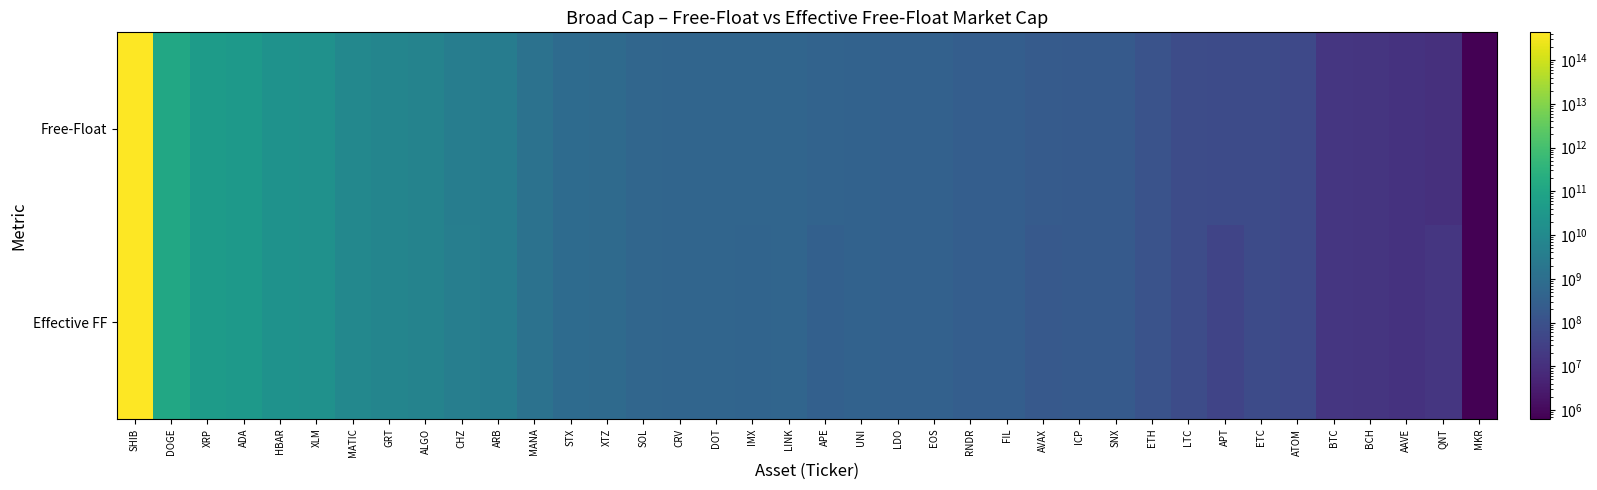

Count the number of data series in this chart.

2